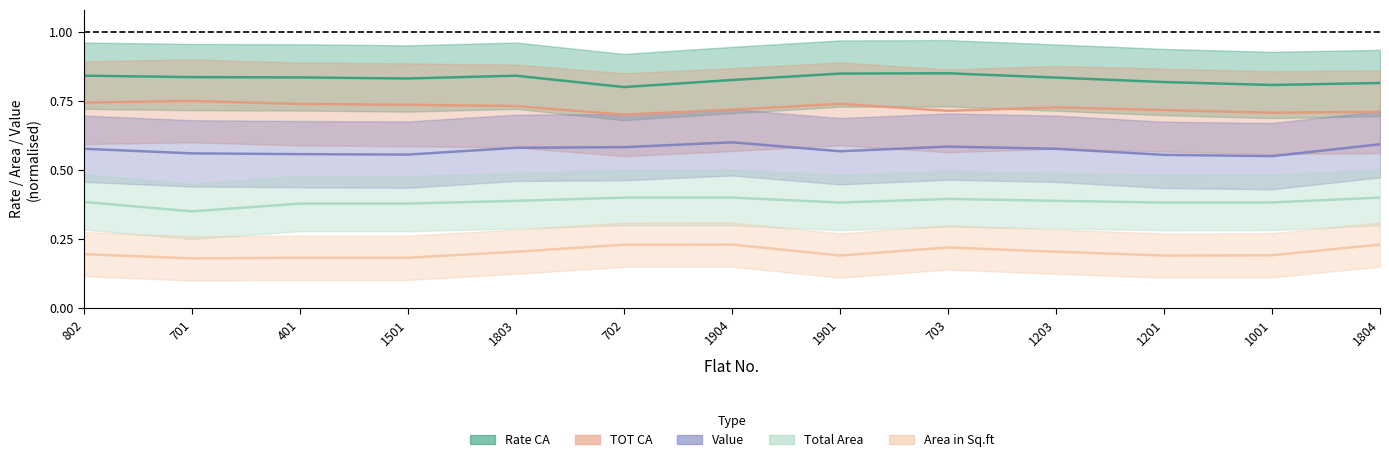

What are all the series names shown in the legend?

Rate CA, TOT CA, Value, Total Area, Area in Sq.ft